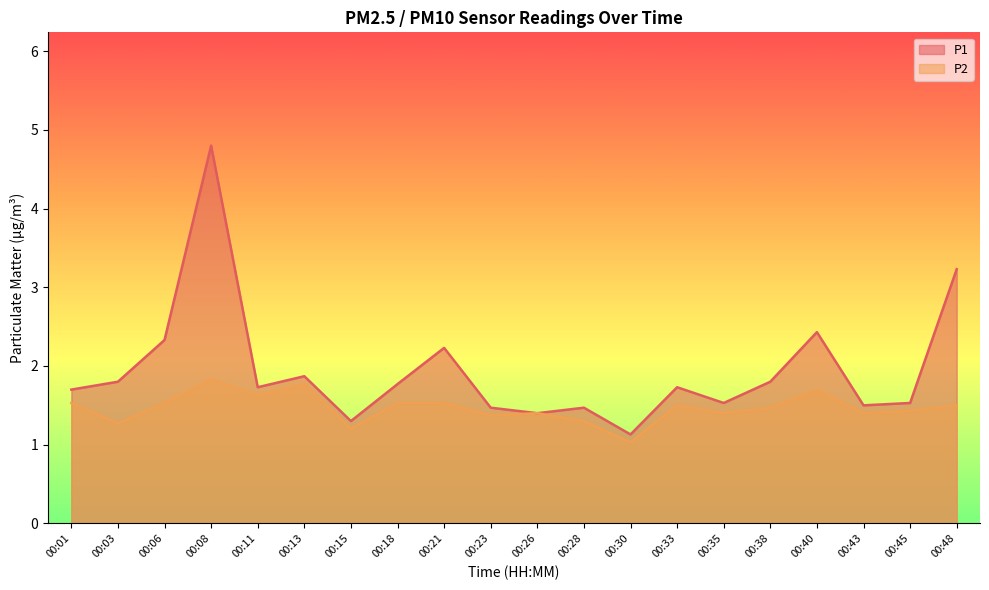

What is the highest value of the P2 series?

1.8